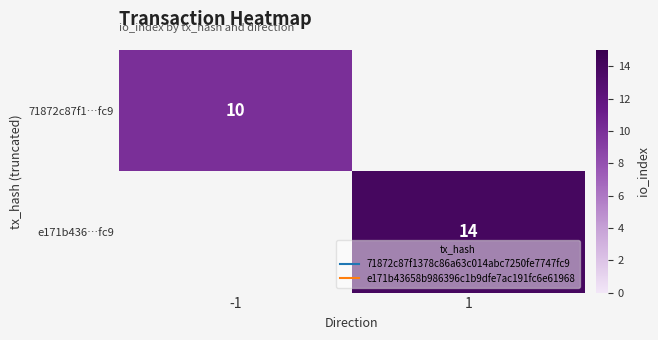

Is the value of e171b436…fc9 at 1 greater than the value of 71872c87f1…fc9 at 1?

No